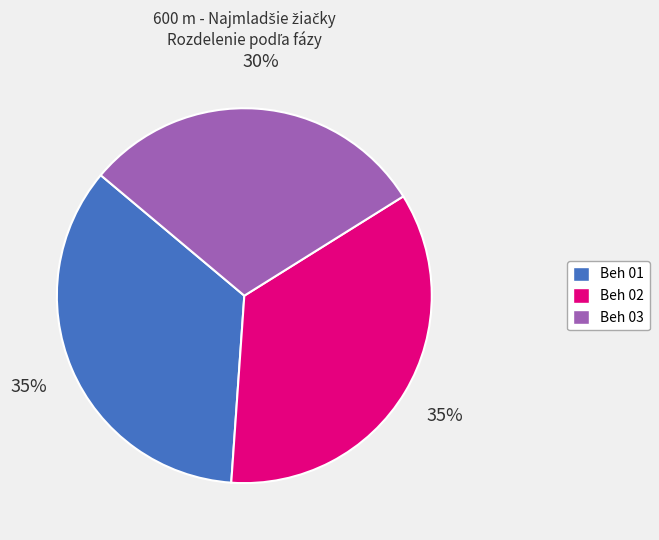

To the nearest percent, what is the combined percentage of Beh 01 and Beh 03?

65%